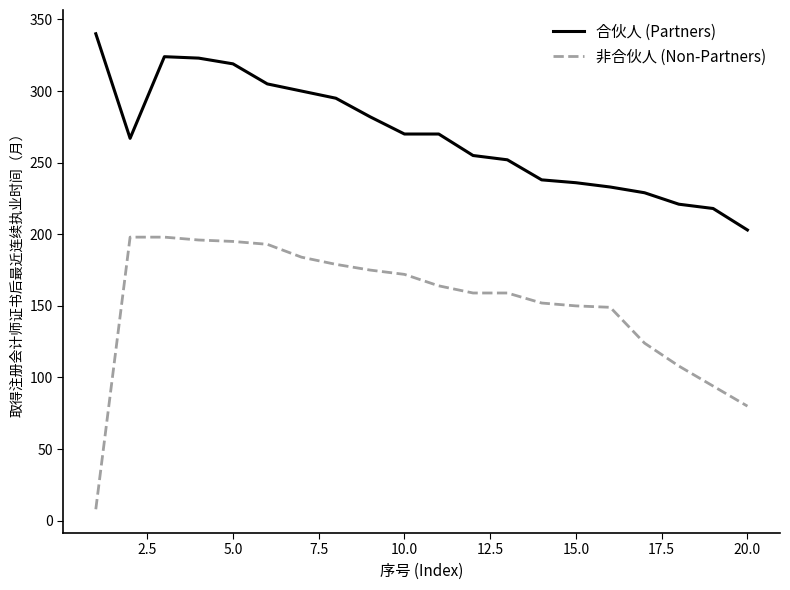

True or false: 非合伙人 (Non-Partners) and 合伙人 (Partners) intersect in this chart.

False